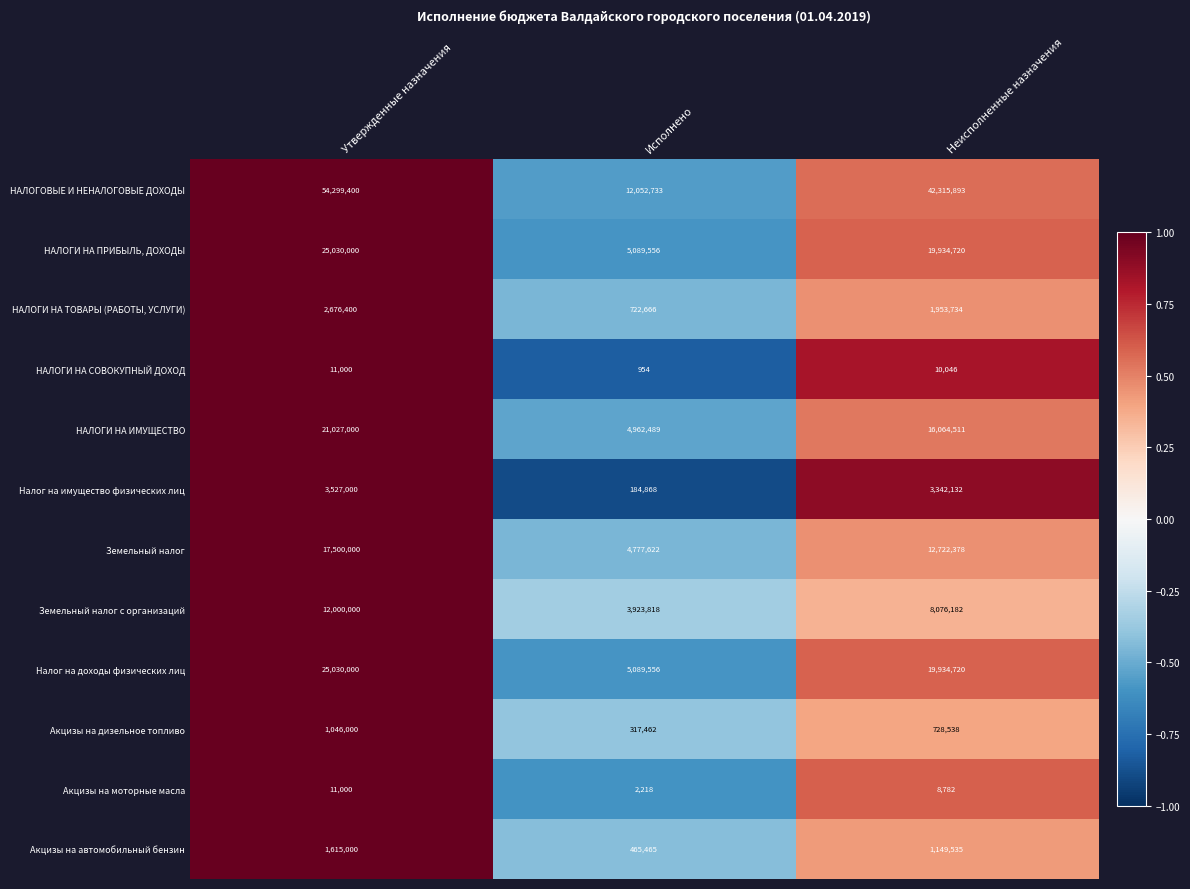

What is the sum of all НАЛОГИ НА СОВОКУПНЫЙ ДОХОД values?

22000